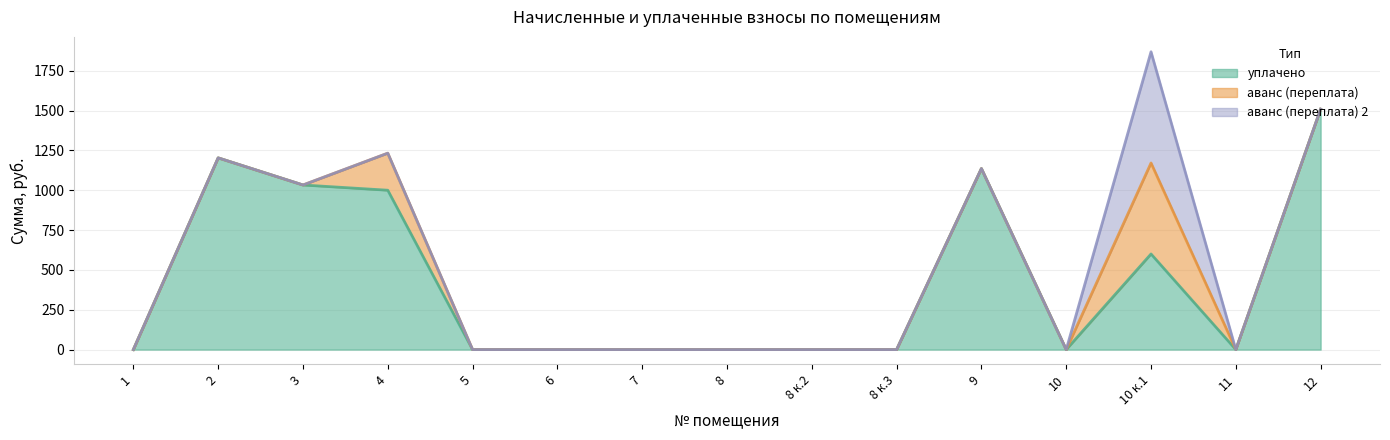

What are all the series names shown in the legend?

уплачено, аванс (переплата), аванс (переплата) 2